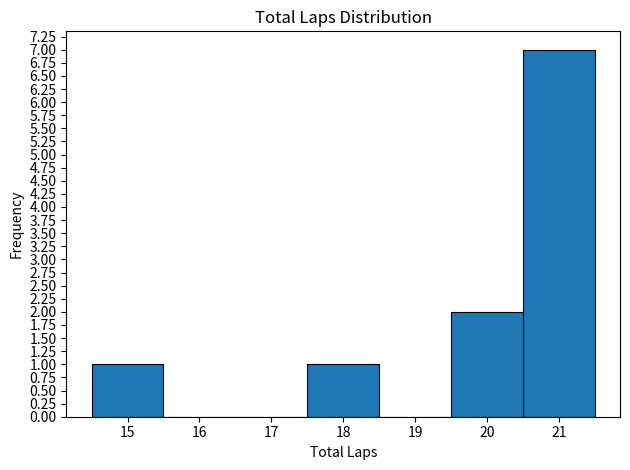

Reading left to right, transcribe this chart: for each bar, give the range it covers on the x-axis and its height. The values are not printed on the chart, so give them approximately, as read against the axis.

14.5 to 15.5: 1
15.5 to 16.5: 0
16.5 to 17.5: 0
17.5 to 18.5: 1
18.5 to 19.5: 0
19.5 to 20.5: 2
20.5 to 21.5: 7